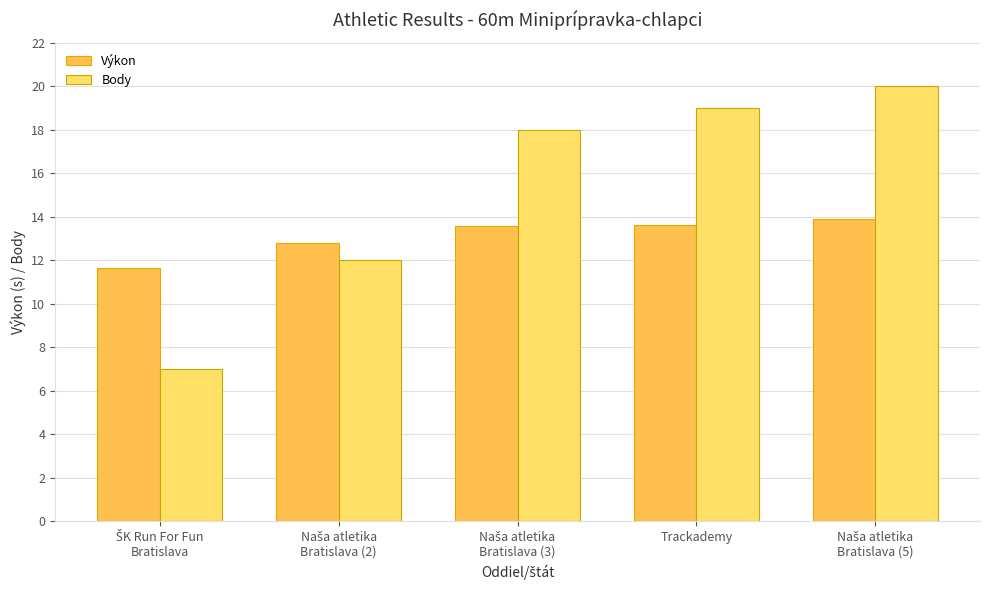

The value of Body at Trackademy is 10.5. True or false?

False